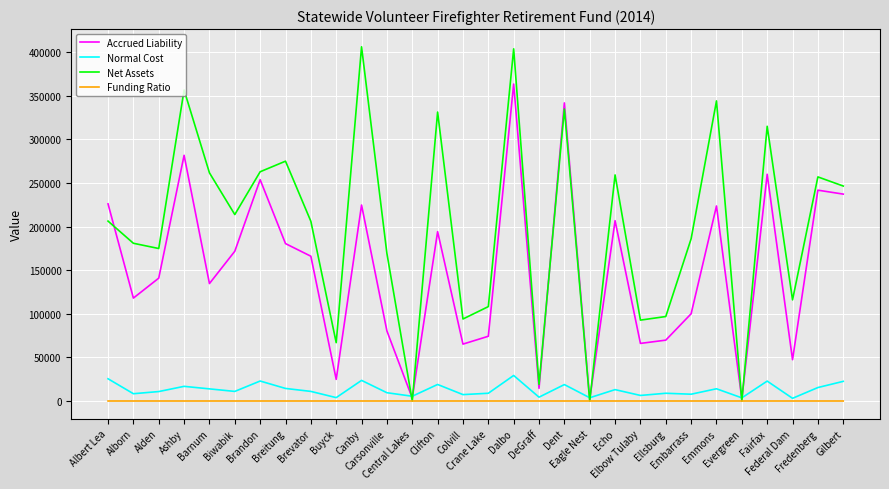

At which category does Accrued Liability reach its first local peak?

Ashby